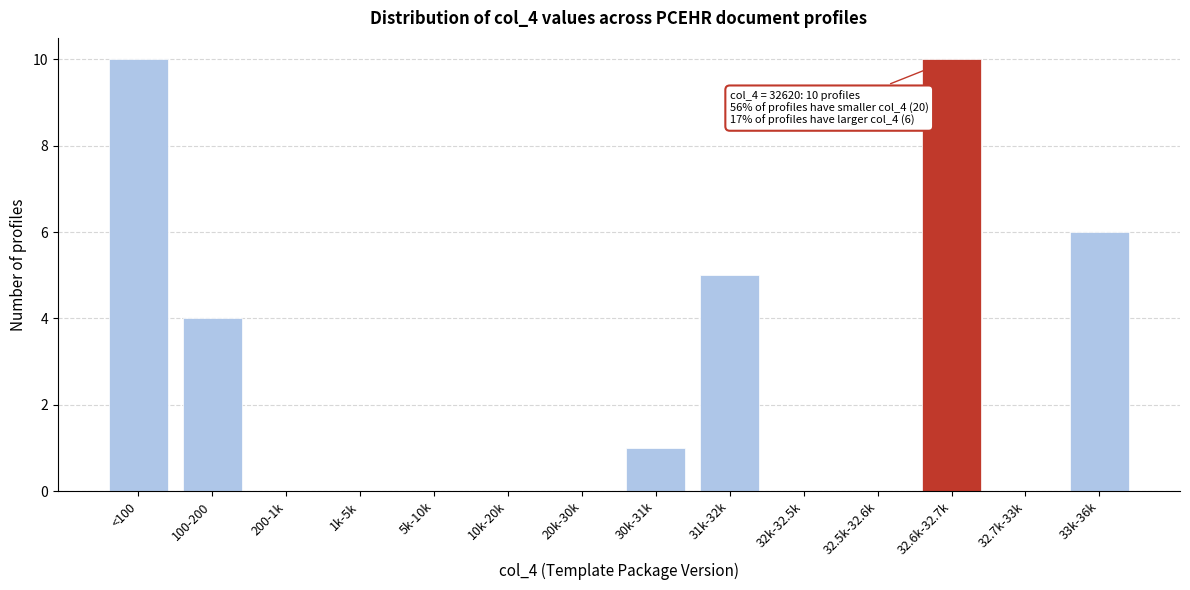

Reading left to right, extract all data points from this chart.

<100=10	100-200=4	200-1k=0	1k-5k=0	5k-10k=0	10k-20k=0	20k-30k=0	30k-31k=1	31k-32k=5	32k-32.5k=0	32.5k-32.6k=0	32.6k-32.7k=10	32.7k-33k=0	33k-36k=6